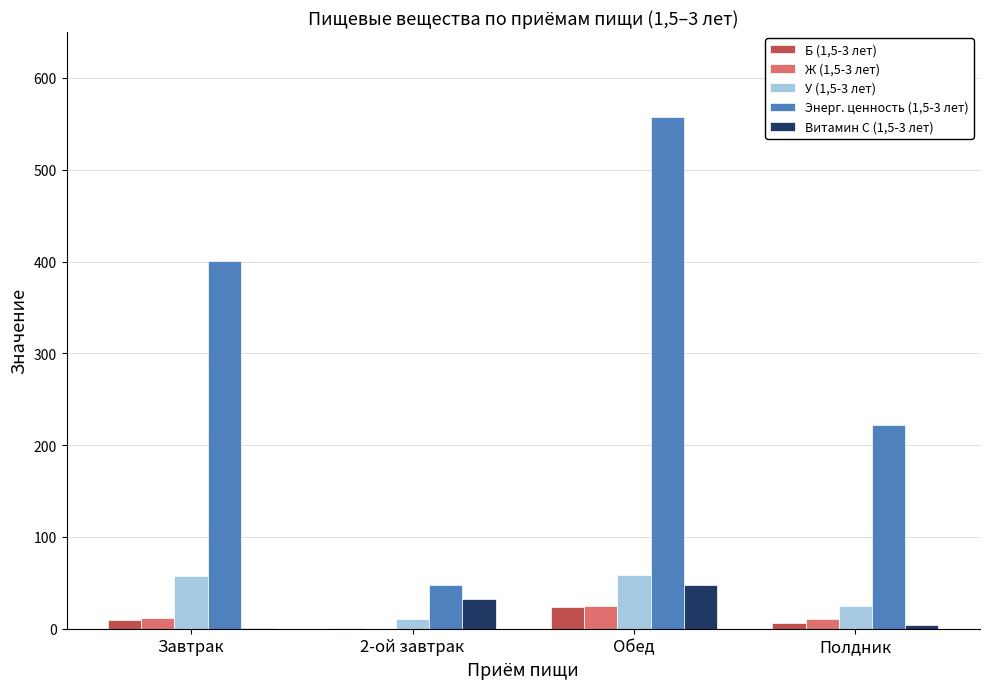

The value of Энерг. ценность (1,5-3 лет) at Завтрак is 703.9. True or false?

False